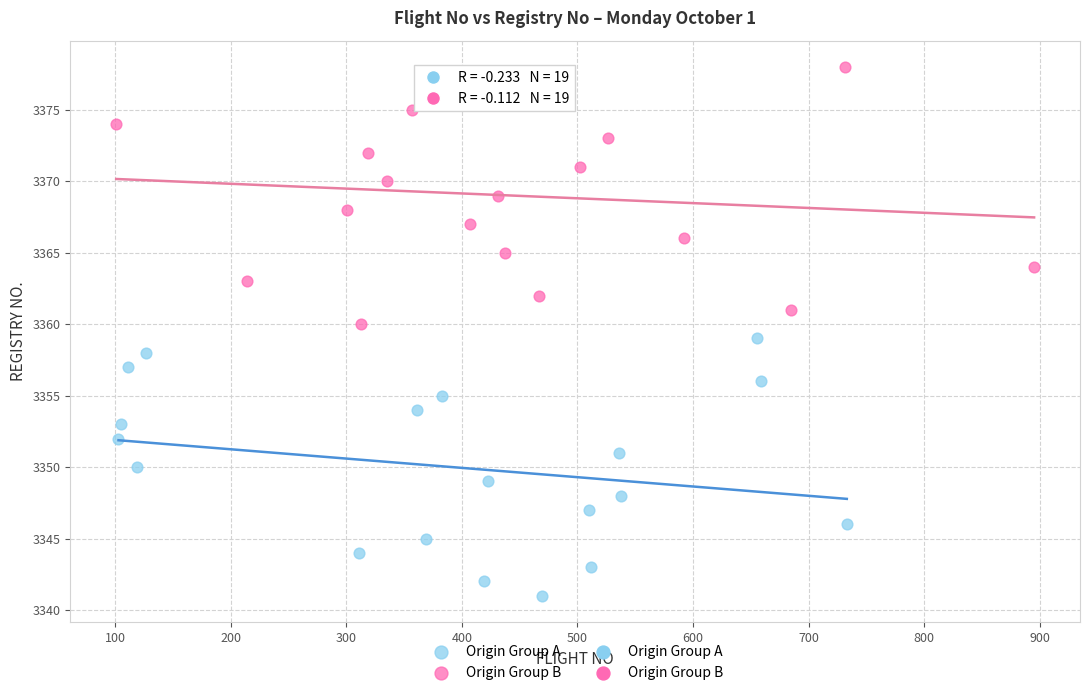

Which series reaches the minimum Y coordinate?

Origin Group A